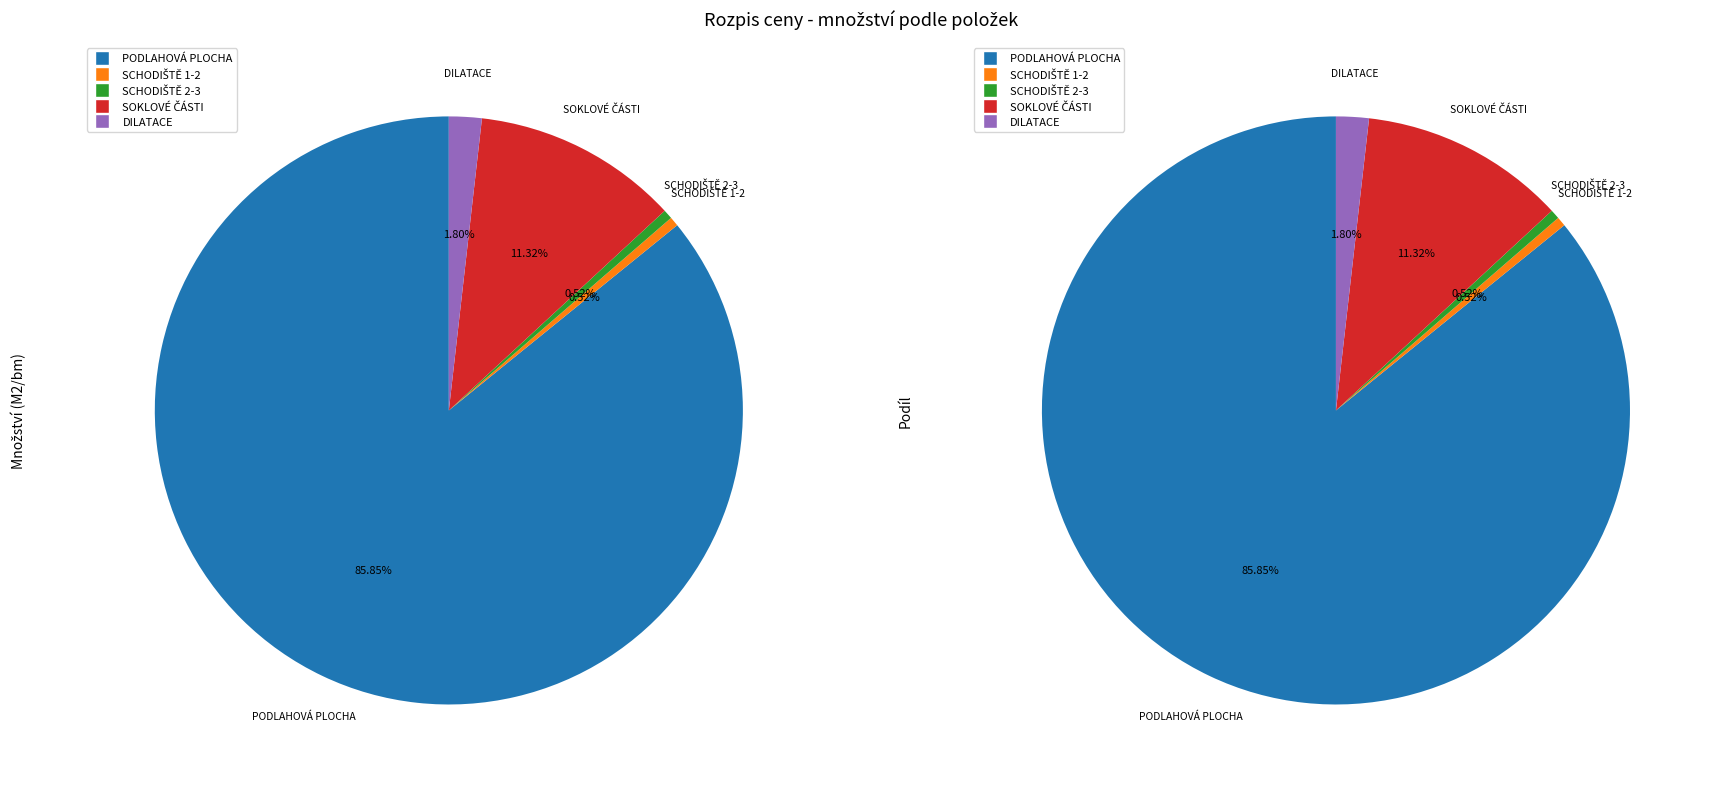

What is the change in value from PODLAHOVÁ PLOCHA to DILATACE?

-1636.0